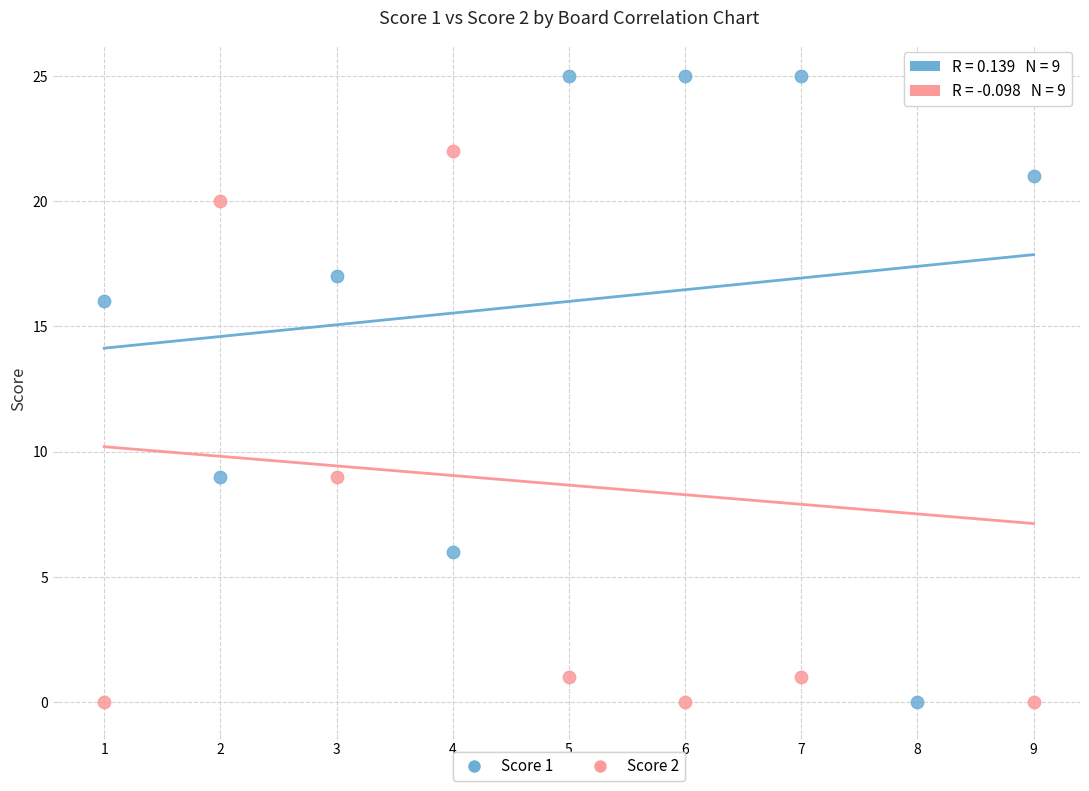

Across all data points, what is the range of Y values (max minus min)?

25